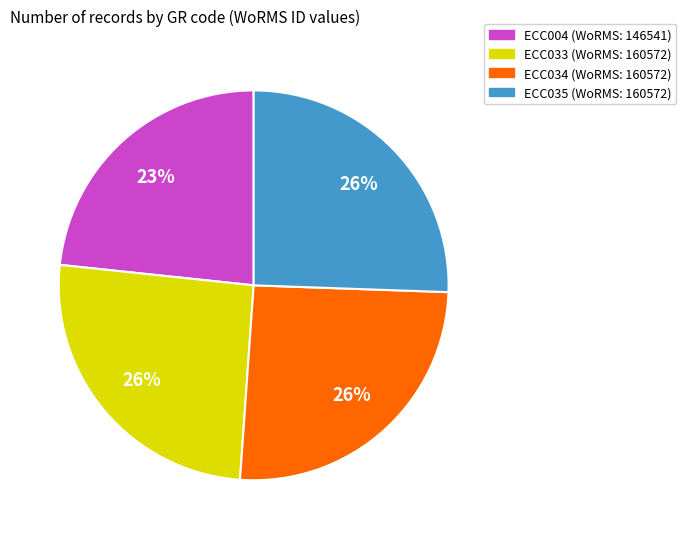

To the nearest percent, what is the combined percentage of ECC033 and ECC034?

51%